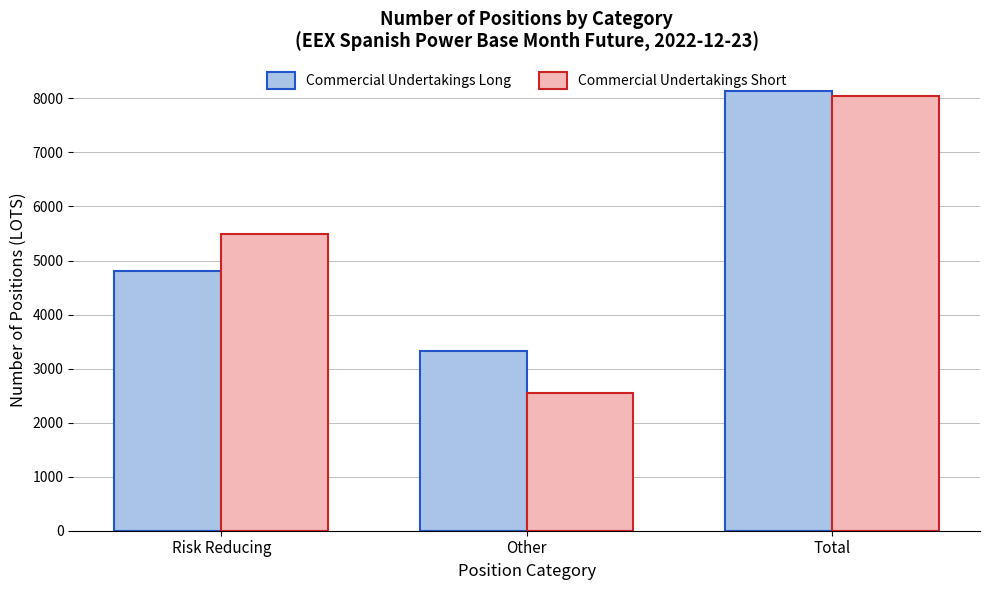

At Risk Reducing, list the series in order from smallest to largest.

Commercial Undertakings Long, Commercial Undertakings Short